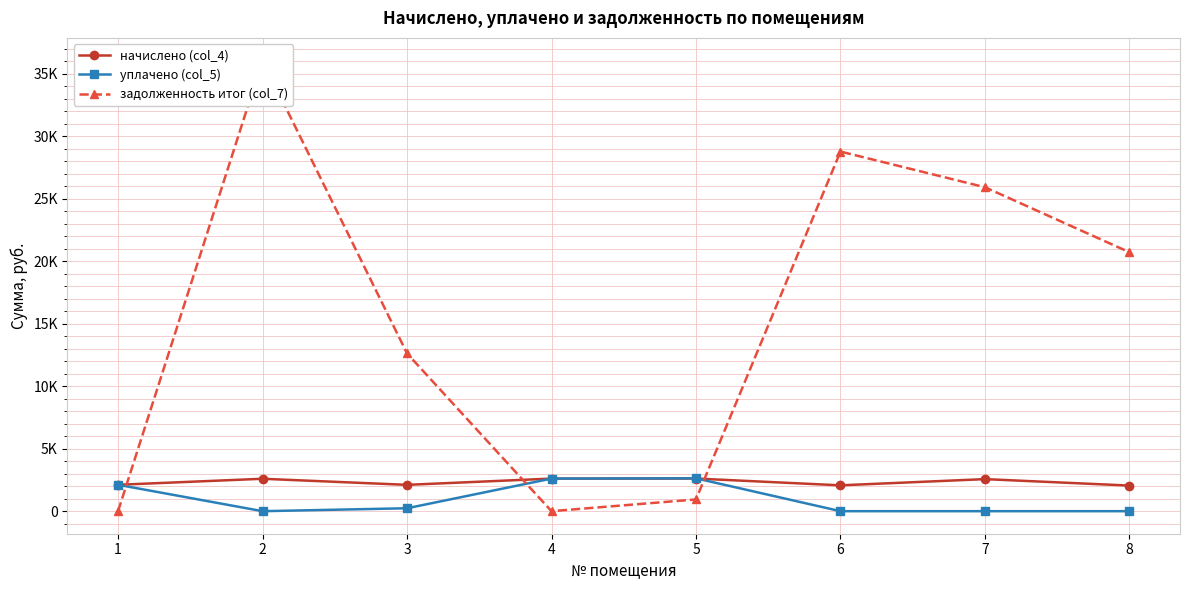

Does the chart have visible grid lines?

Yes